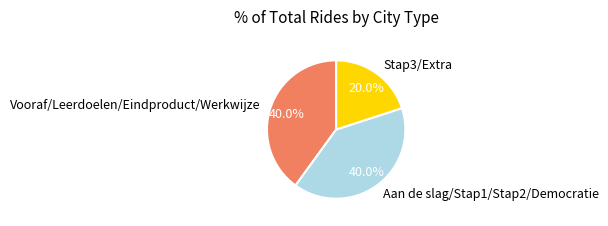

Is Vooraf/Leerdoelen/Eindproduct/Werkwijze the majority of the pie?

No